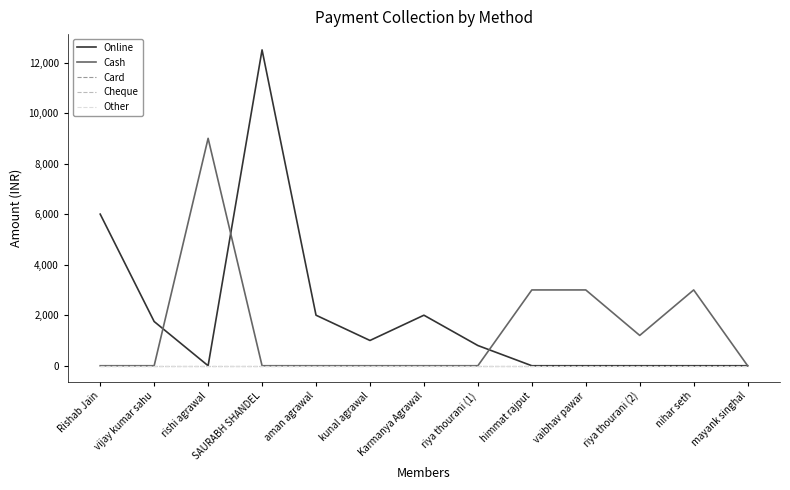

What is the average value of the Cash series?

1477